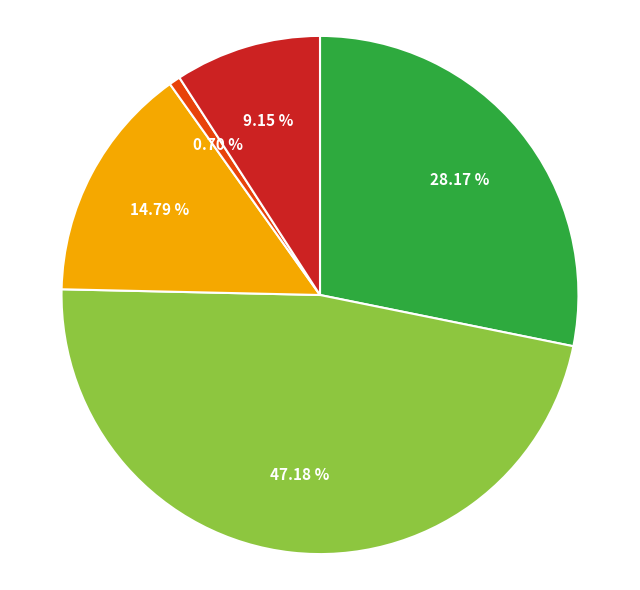

Does any single category account for the majority?

No